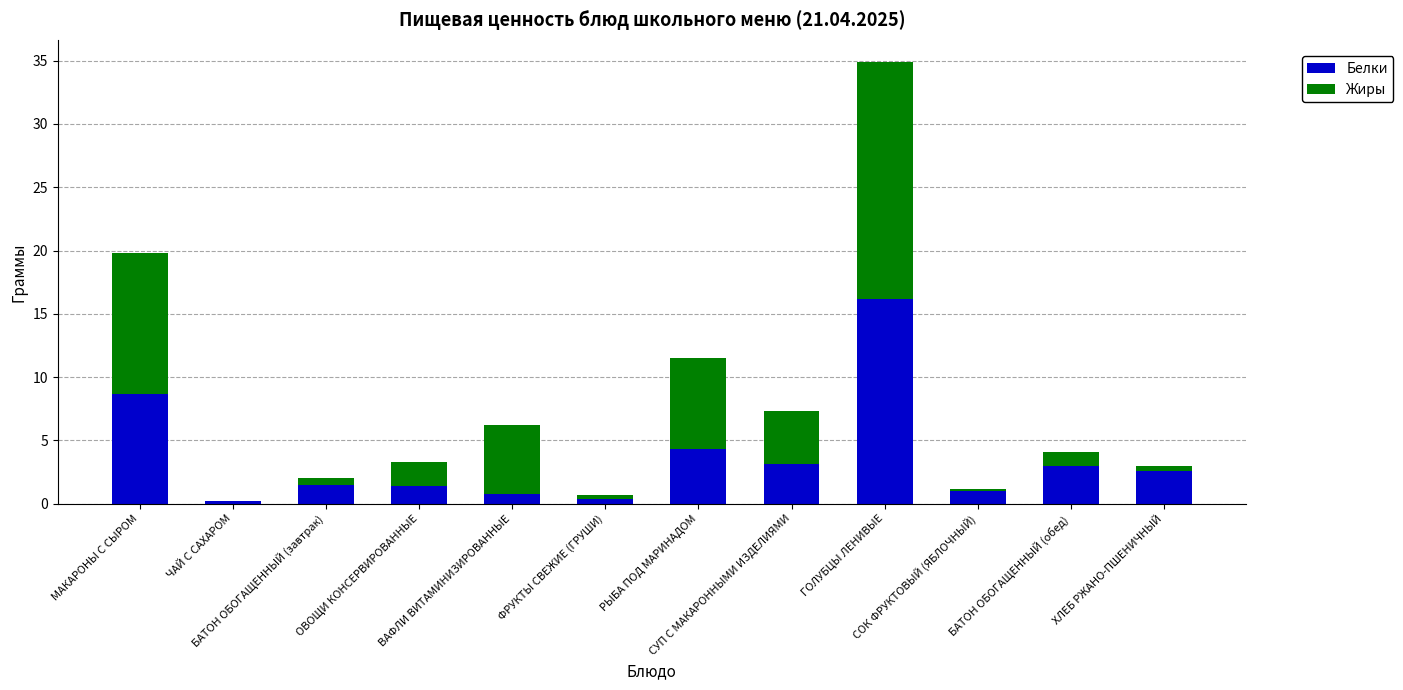

What is the maximum value for Белки?

16.2